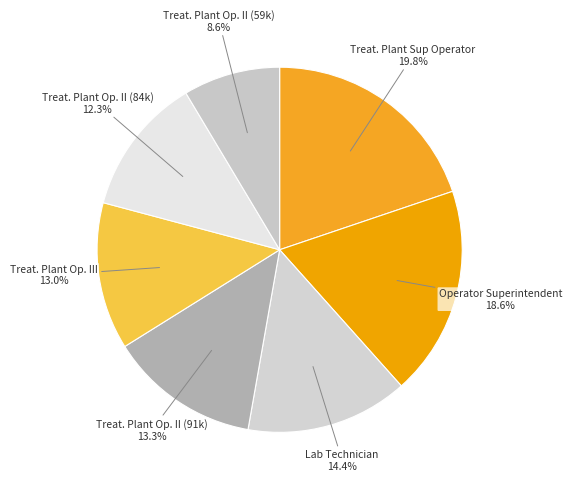

Between Lab Technician and Treat. Plant Op. II (59k), which is larger?

Lab Technician